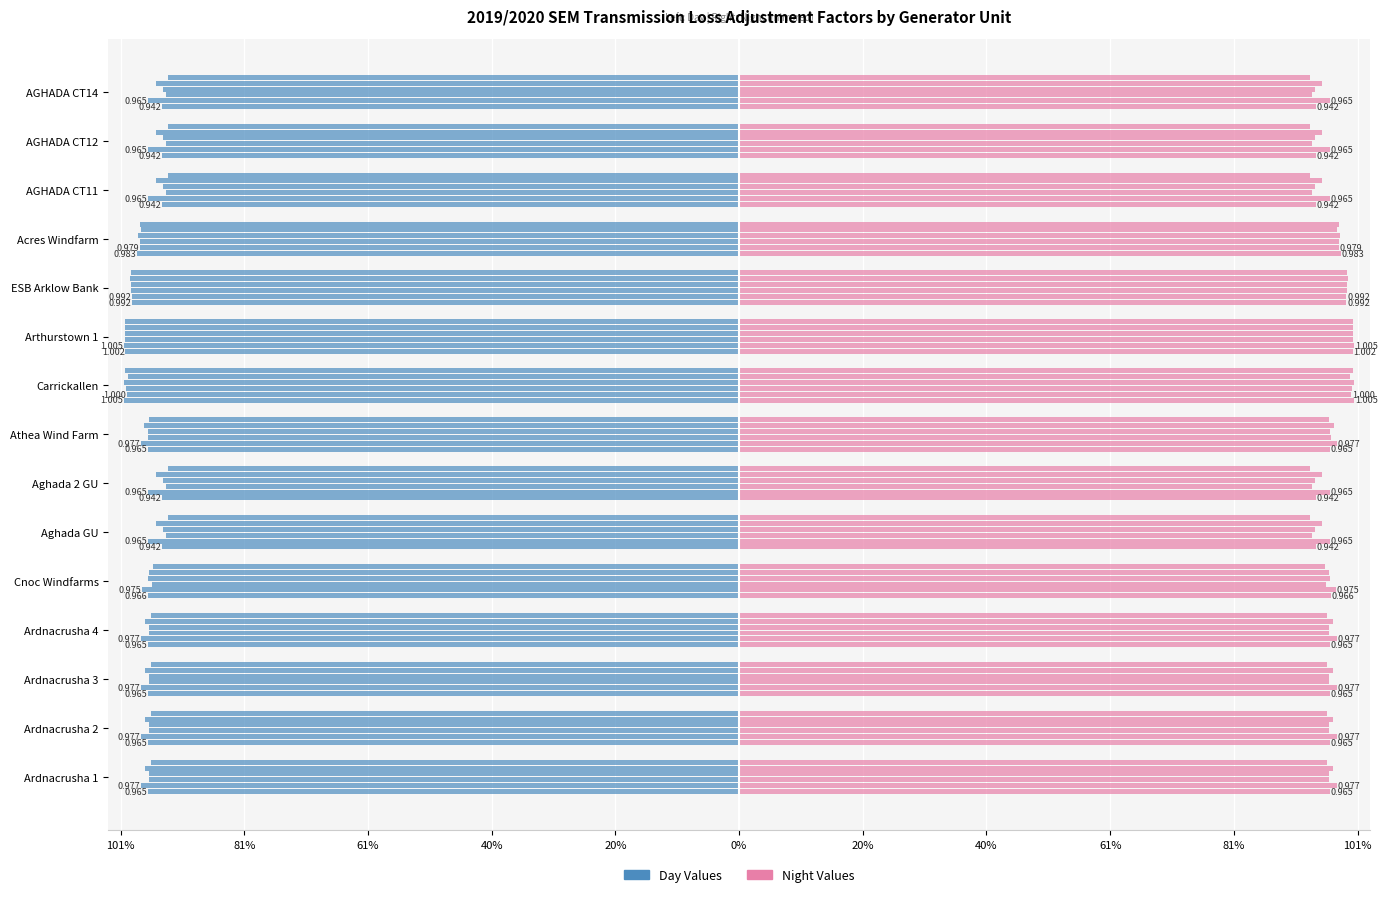

Count the number of data series in this chart.

2